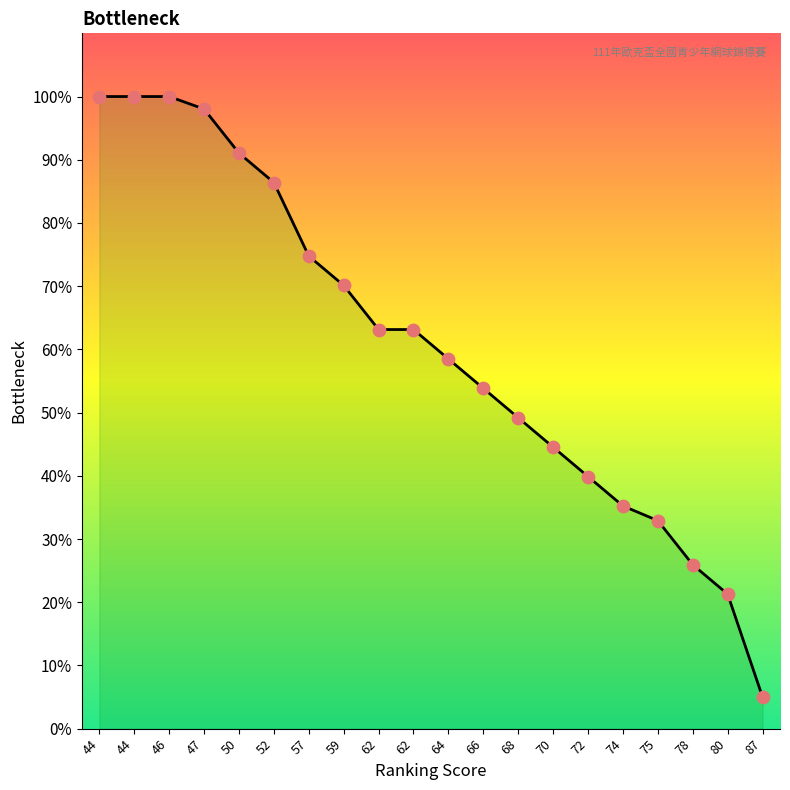

Which has a higher value, 44 or 75?

44